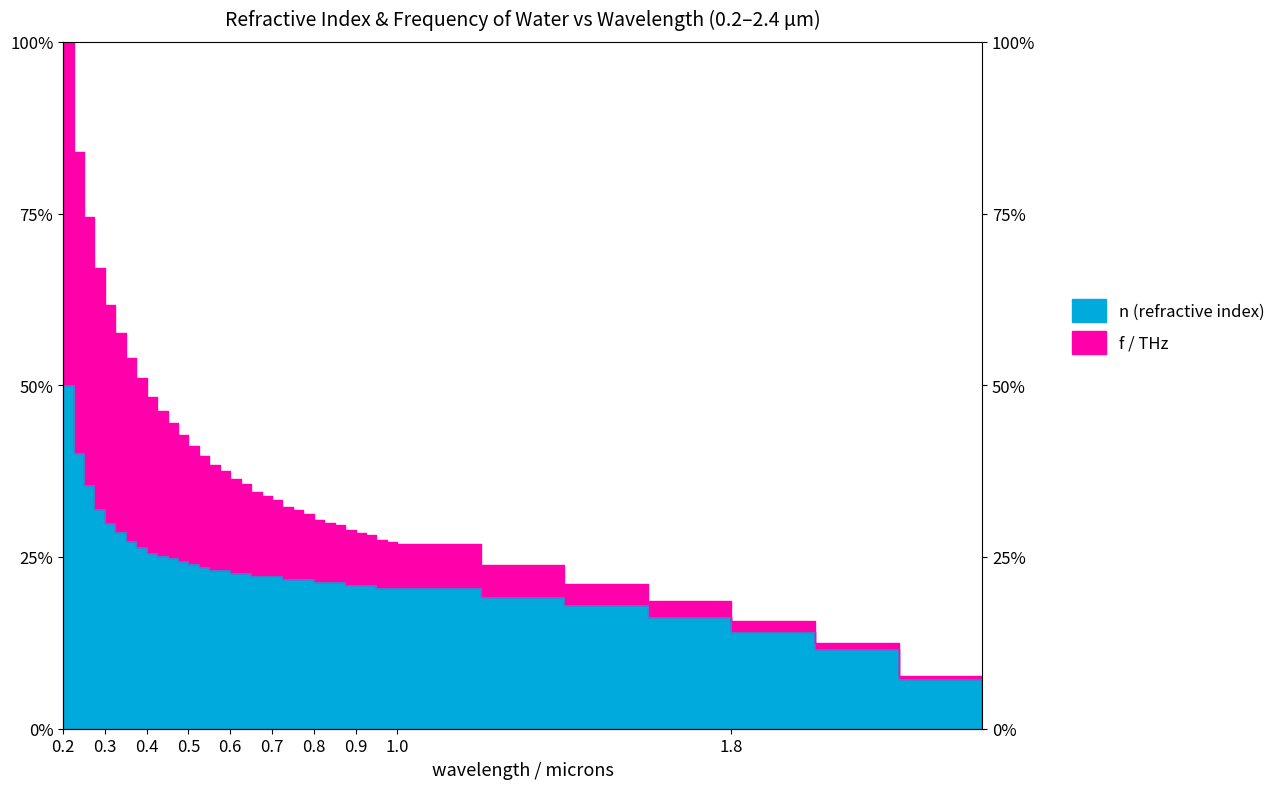

At which label does f/ THz reach its peak?

0.2